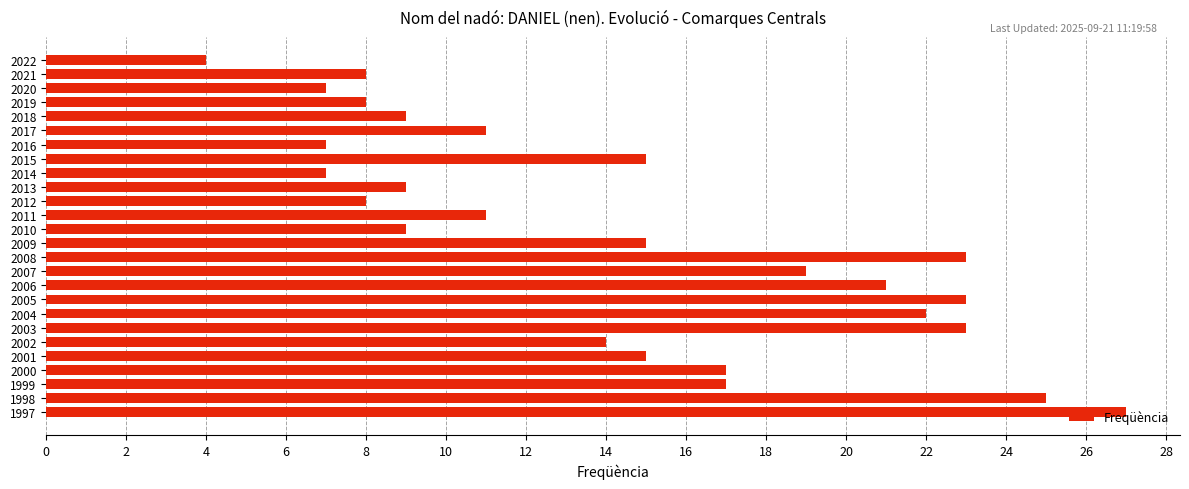

What value does the data have at 2002?

14